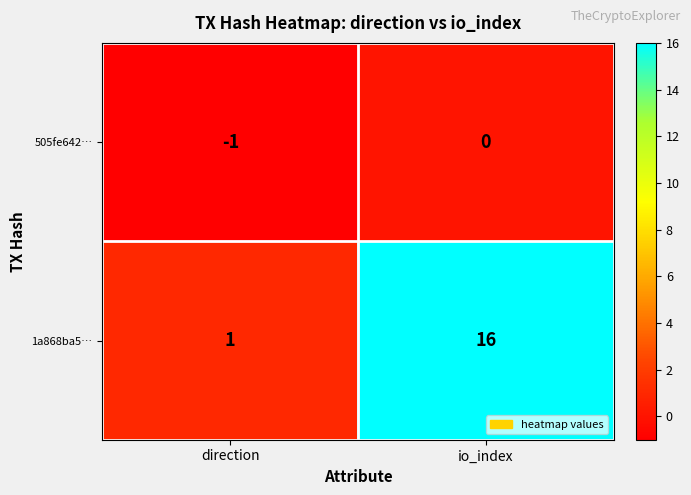

At which label does 1a868ba5… reach its peak?

io_index